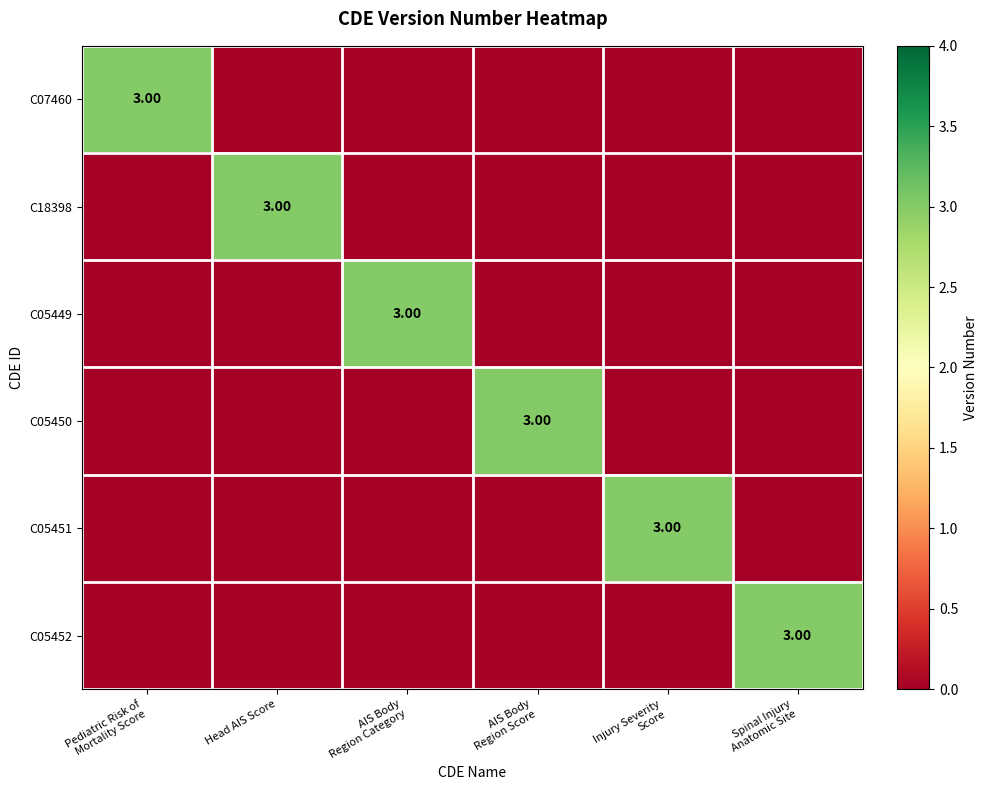

What is the total value across all series at Pediatric Risk of
Mortality Score?

3